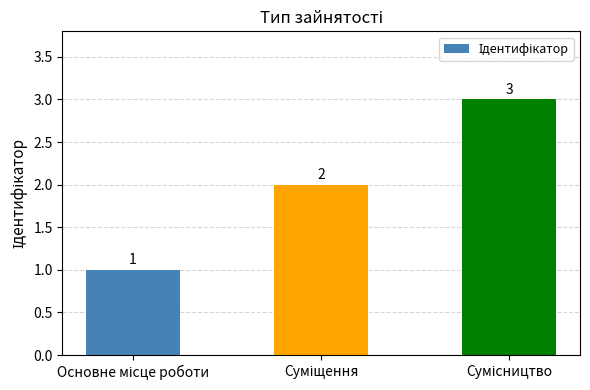

Count the values in the range 1 to 3.

3